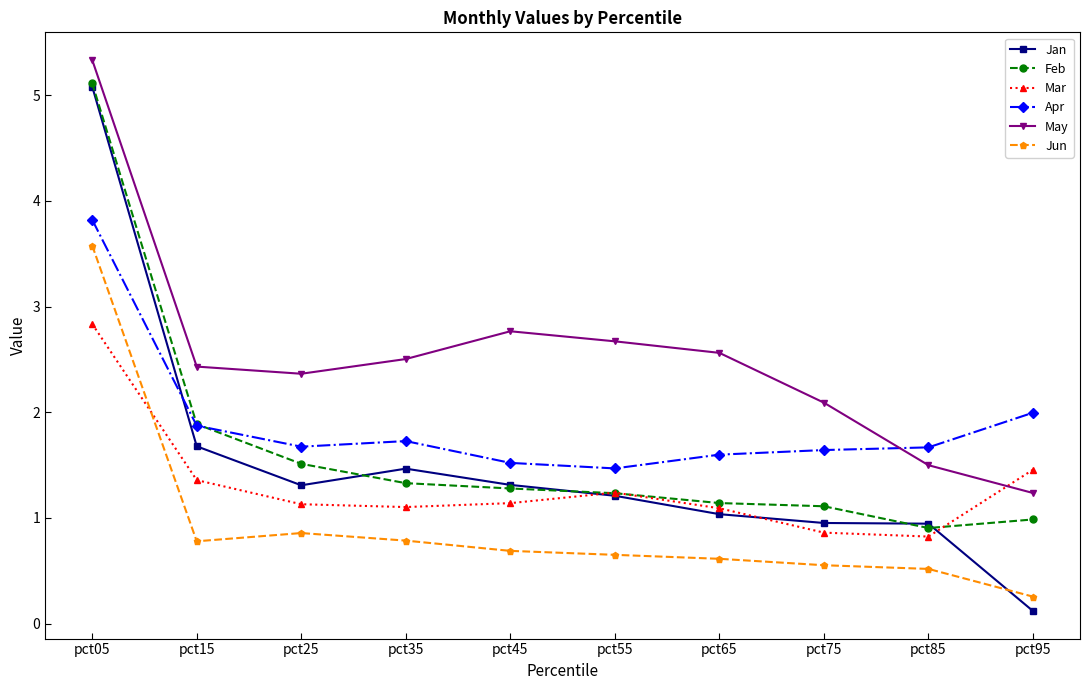

The value of May at pct95 is 2.2. True or false?

False